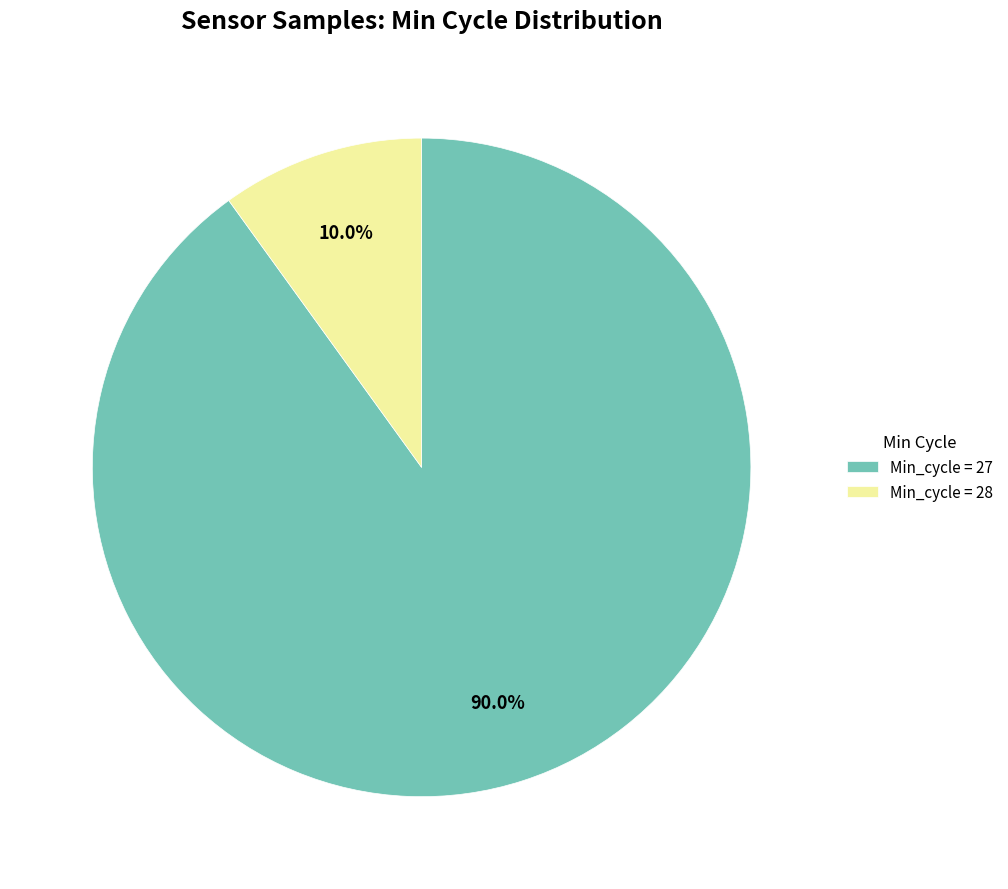

What percentage do Min_cycle = 28 and Min_cycle = 27 together represent?

100.0%